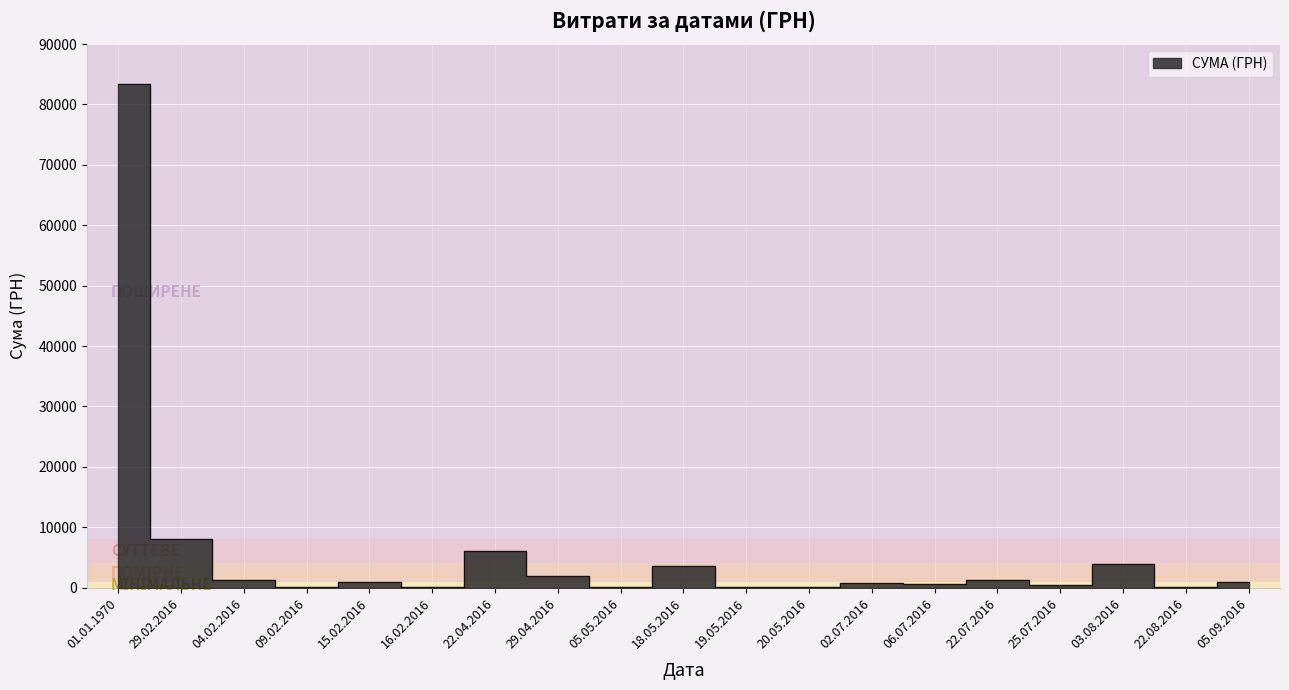

Reading left to right, what are all the values shown in this chart?

83352.7	8000.0	1199.3	164.5	878.6	68.6	6000.0	1855.0	64.9	3500.0	40.8	89.7	820.0	600.0	1260.3	487.7	3921.9	98.3	979.2